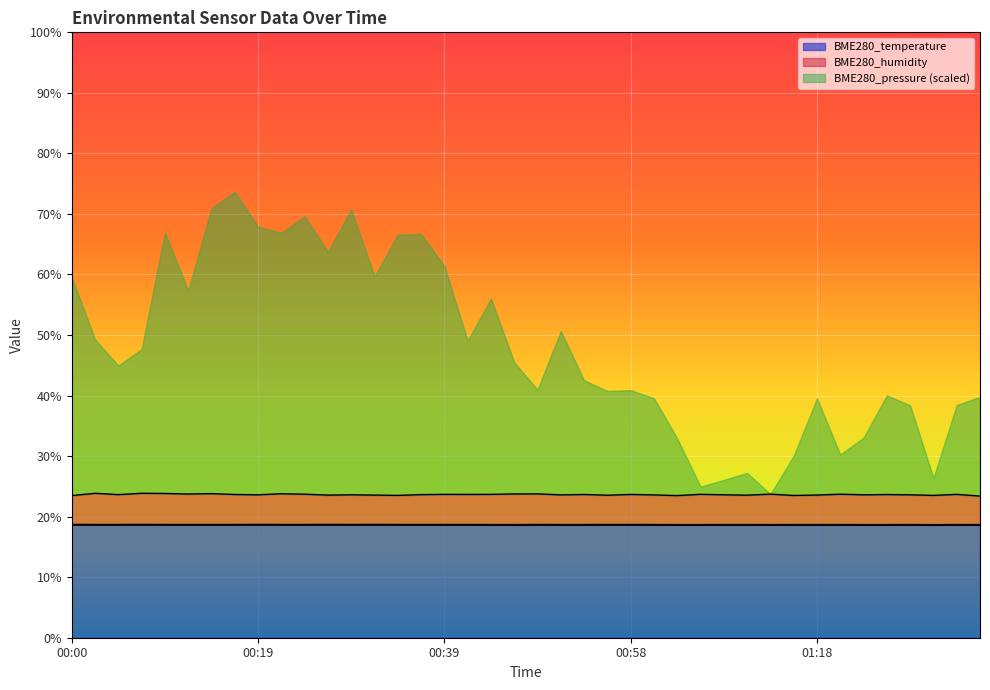

The BME280_humidity series shows 23.6 at 00:29. True or false?

True